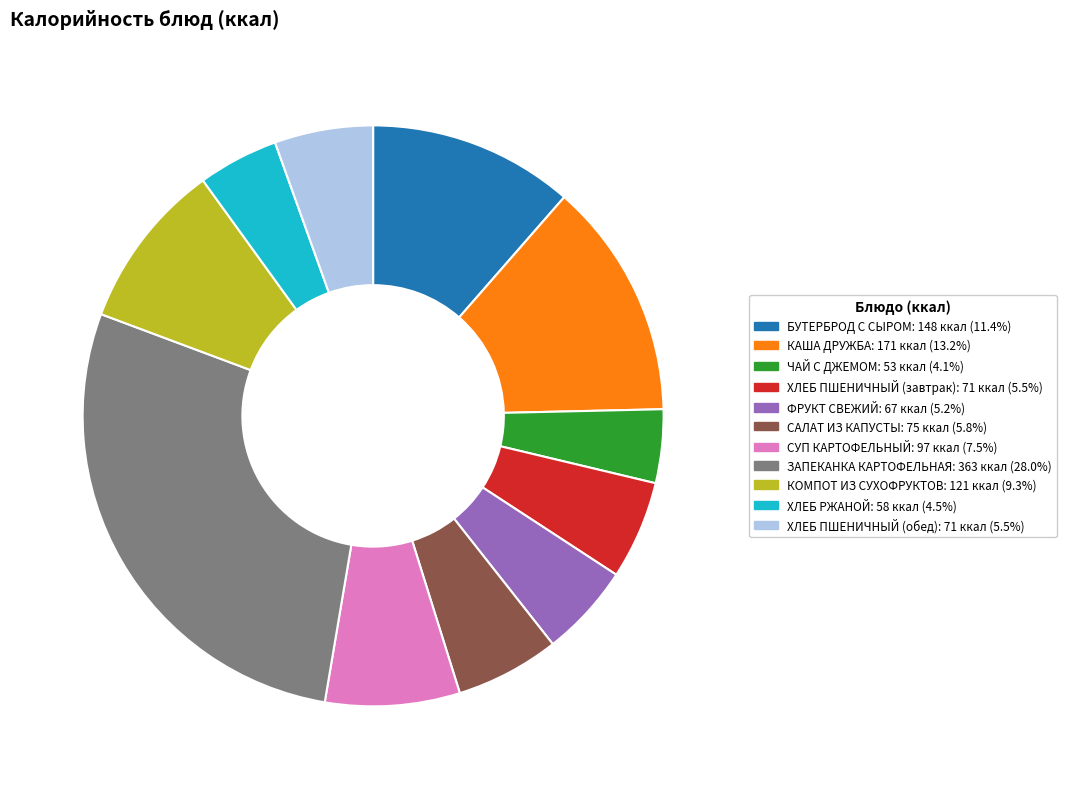

Does ХЛЕБ ПШЕНИЧНЫЙ (обед) account for over 50% of the chart?

No